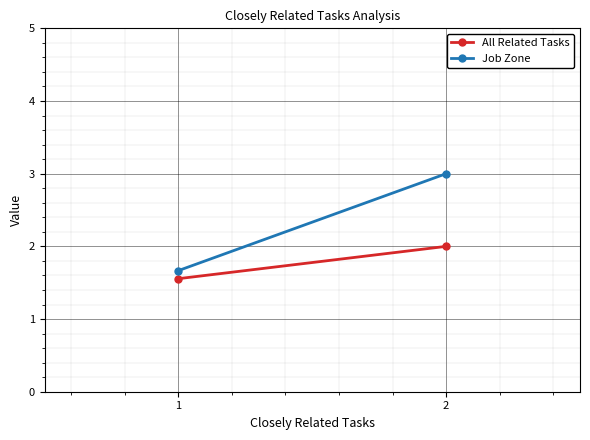

The value of Job Zone at 2 is 3.0. True or false?

True